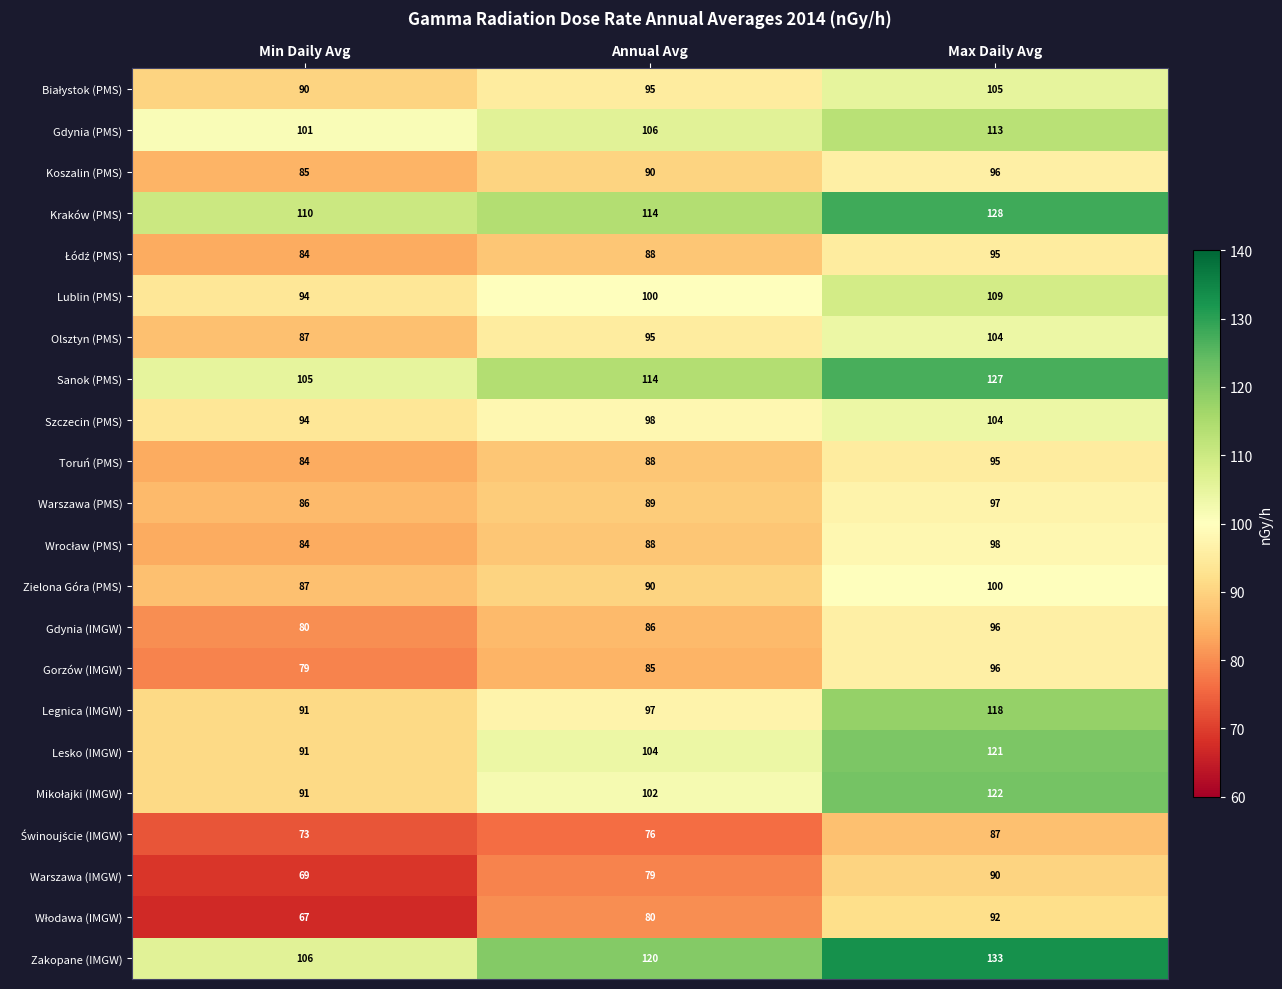

Which series has the largest total across all categories?

Zakopane (IMGW)